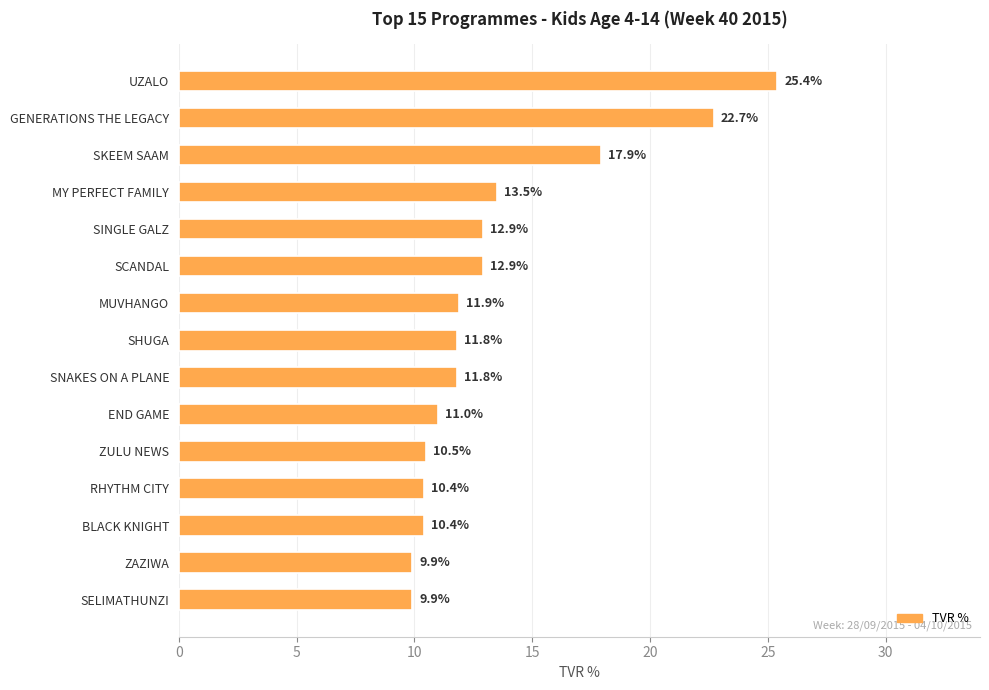

Which has a higher value, SINGLE GALZ or MY PERFECT FAMILY?

MY PERFECT FAMILY